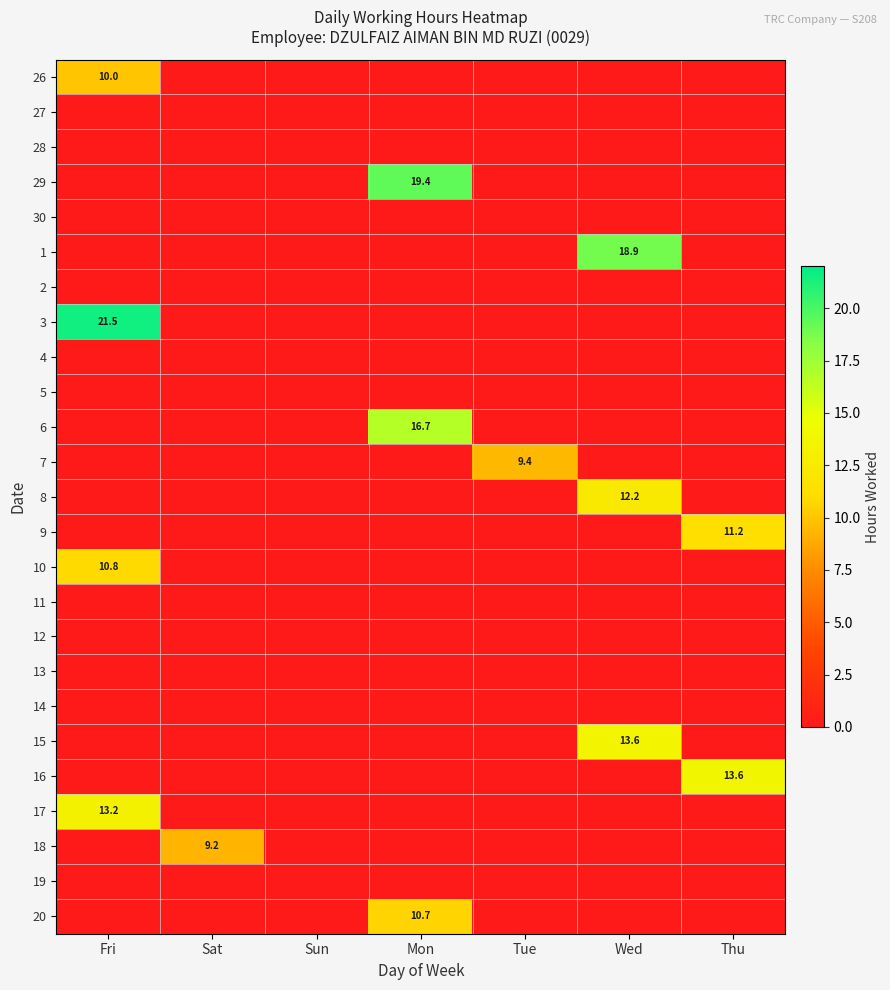

At how many categories does at least one series exceed 16?

3